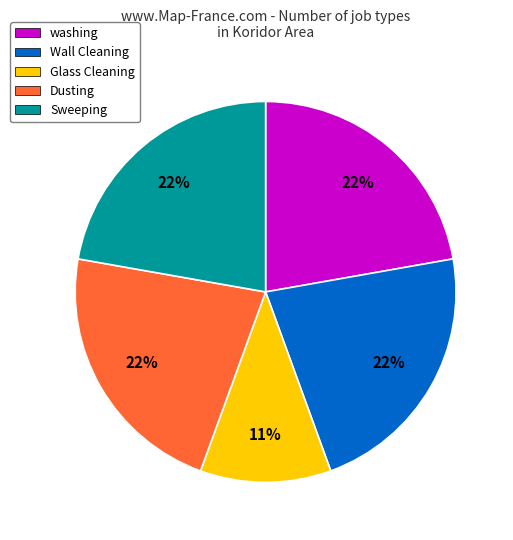

To the nearest percent, what is the average slice percentage?

20%